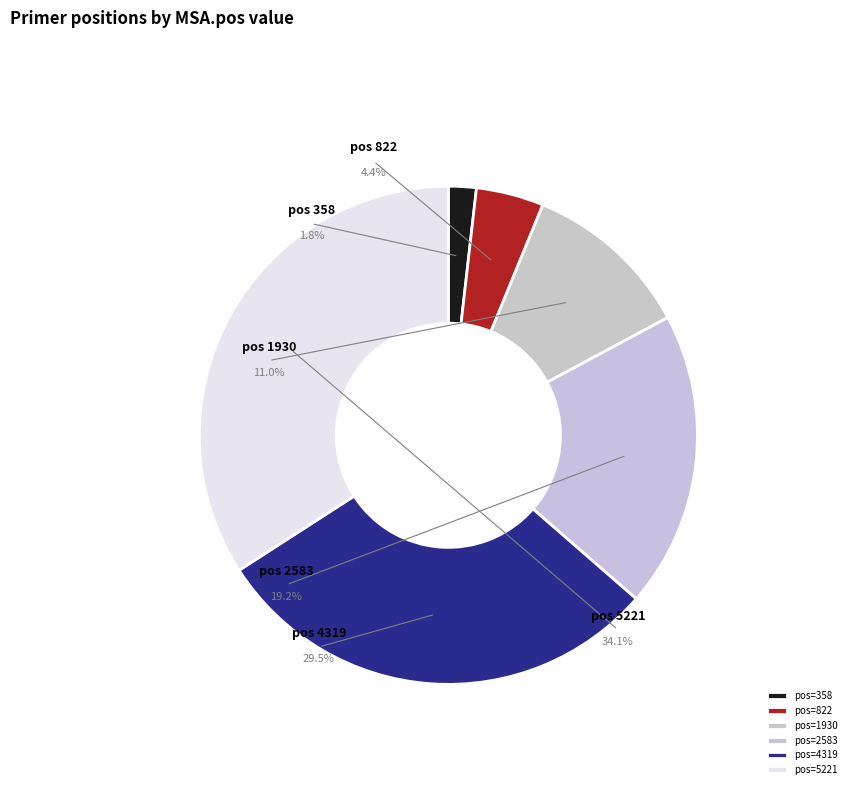

To the nearest percent, what portion does 5221 represent?

34%